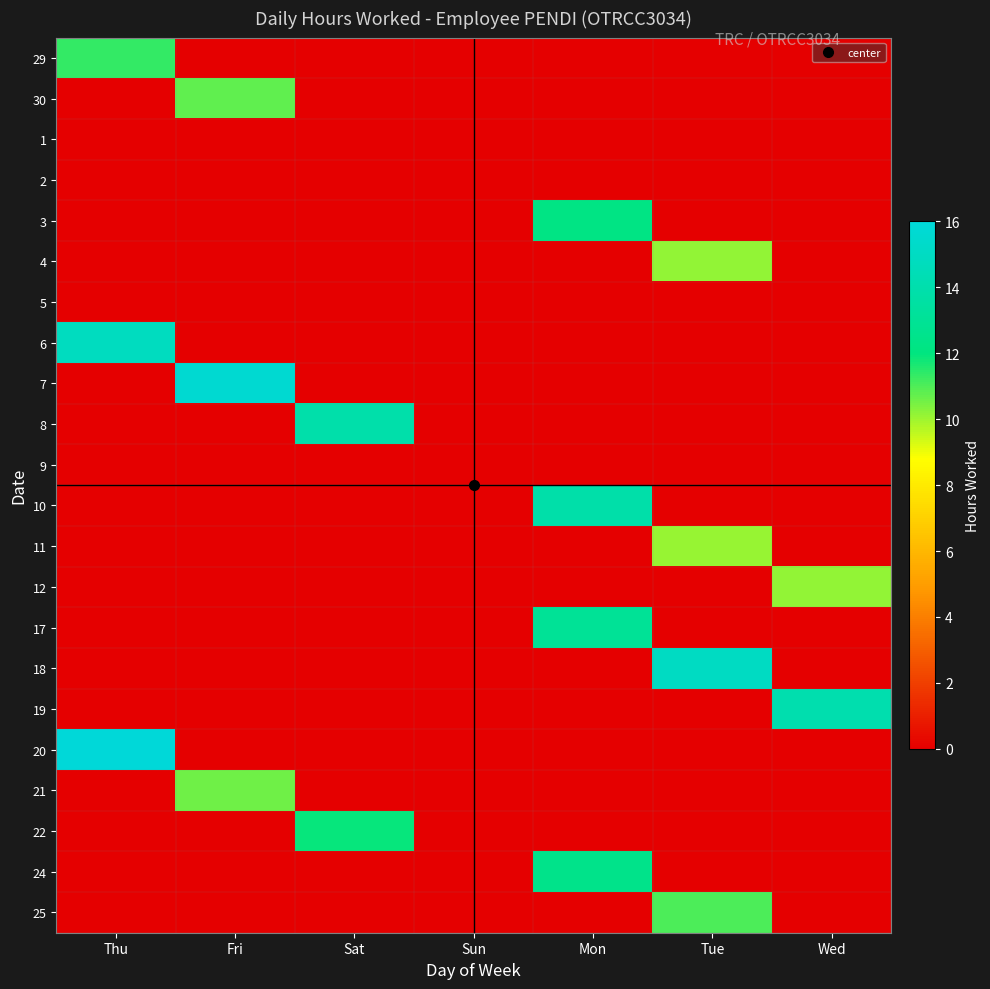

Reading left to right, transcribe all the data shown in this chart.

29: Thu=11.4	Fri=0.0	Sat=0.0	Sun=0.0	Mon=0.0	Tue=0.0	Wed=0.0
30: Thu=0.0	Fri=10.8	Sat=0.0	Sun=0.0	Mon=0.0	Tue=0.0	Wed=0.0
1: Thu=0.0	Fri=0.0	Sat=0.0	Sun=0.0	Mon=0.0	Tue=0.0	Wed=0.0
2: Thu=0.0	Fri=0.0	Sat=0.0	Sun=0.0	Mon=0.0	Tue=0.0	Wed=0.0
3: Thu=0.0	Fri=0.0	Sat=0.0	Sun=0.0	Mon=12.2	Tue=0.0	Wed=0.0
4: Thu=0.0	Fri=0.0	Sat=0.0	Sun=0.0	Mon=0.0	Tue=10.2	Wed=0.0
5: Thu=0.0	Fri=0.0	Sat=0.0	Sun=0.0	Mon=0.0	Tue=0.0	Wed=0.0
6: Thu=14.8	Fri=0.0	Sat=0.0	Sun=0.0	Mon=0.0	Tue=0.0	Wed=0.0
7: Thu=0.0	Fri=15.7	Sat=0.0	Sun=0.0	Mon=0.0	Tue=0.0	Wed=0.0
8: Thu=0.0	Fri=0.0	Sat=13.9	Sun=0.0	Mon=0.0	Tue=0.0	Wed=0.0
9: Thu=0.0	Fri=0.0	Sat=0.0	Sun=0.0	Mon=0.0	Tue=0.0	Wed=0.0
10: Thu=0.0	Fri=0.0	Sat=0.0	Sun=0.0	Mon=13.8	Tue=0.0	Wed=0.0
11: Thu=0.0	Fri=0.0	Sat=0.0	Sun=0.0	Mon=0.0	Tue=10.1	Wed=0.0
12: Thu=0.0	Fri=0.0	Sat=0.0	Sun=0.0	Mon=0.0	Tue=0.0	Wed=10.1
17: Thu=0.0	Fri=0.0	Sat=0.0	Sun=0.0	Mon=13.0	Tue=0.0	Wed=0.0
18: Thu=0.0	Fri=0.0	Sat=0.0	Sun=0.0	Mon=0.0	Tue=15.0	Wed=0.0
19: Thu=0.0	Fri=0.0	Sat=0.0	Sun=0.0	Mon=0.0	Tue=0.0	Wed=14.1
20: Thu=20.3	Fri=0.0	Sat=0.0	Sun=0.0	Mon=0.0	Tue=0.0	Wed=0.0
21: Thu=0.0	Fri=10.6	Sat=0.0	Sun=0.0	Mon=0.0	Tue=0.0	Wed=0.0
22: Thu=0.0	Fri=0.0	Sat=11.9	Sun=0.0	Mon=0.0	Tue=0.0	Wed=0.0
24: Thu=0.0	Fri=0.0	Sat=0.0	Sun=0.0	Mon=12.5	Tue=0.0	Wed=0.0
25: Thu=0.0	Fri=0.0	Sat=0.0	Sun=0.0	Mon=0.0	Tue=11.0	Wed=0.0